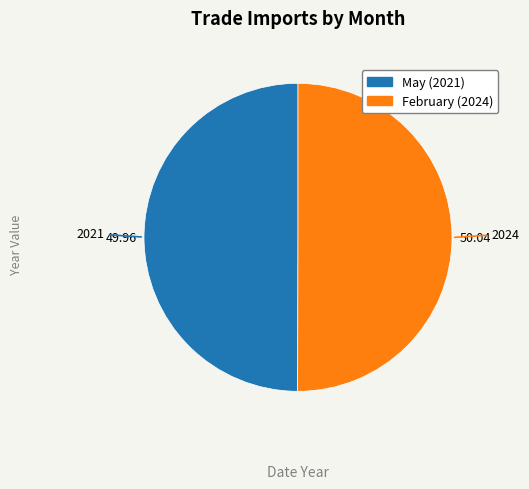

Approximately how many times larger is the value at February compared to May?

1.0